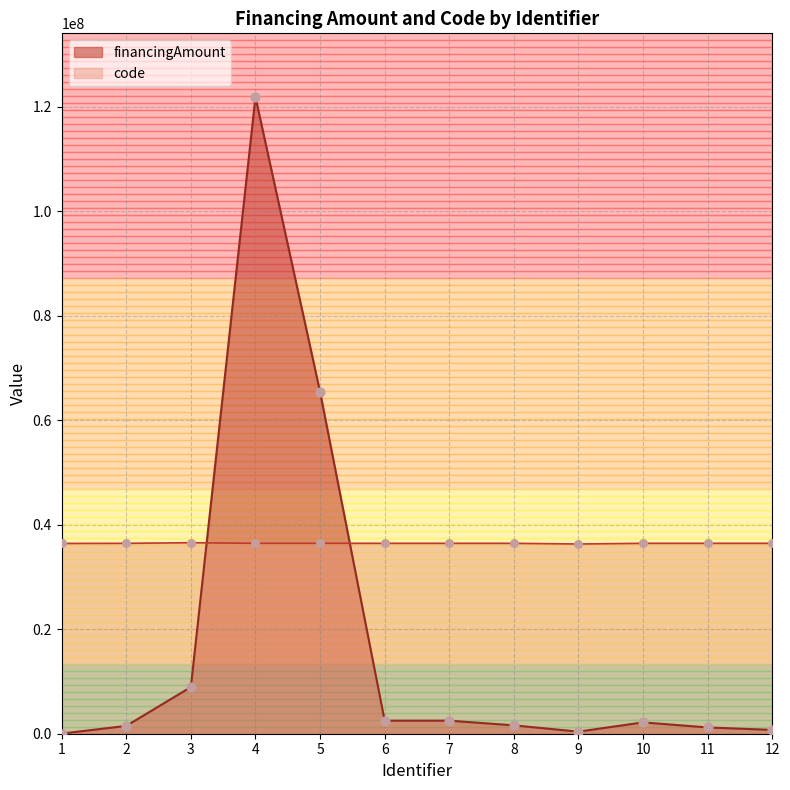

Which series contains the lowest Y value?

financingAmount